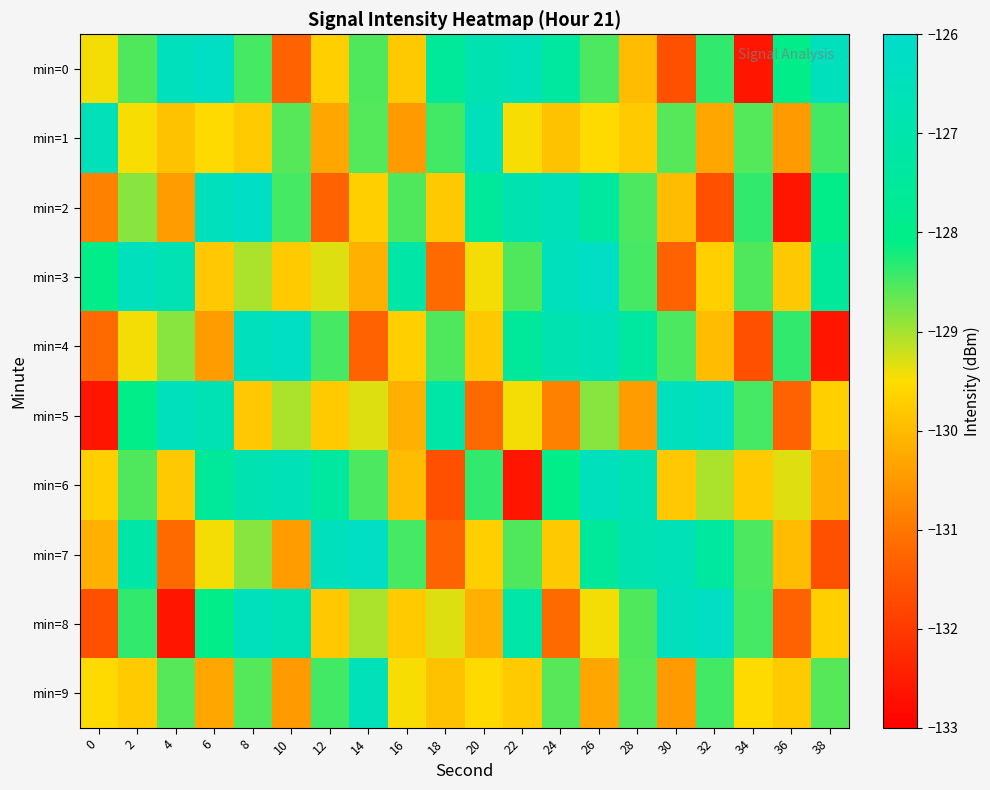

Which has a higher value, 34 or 18?

18